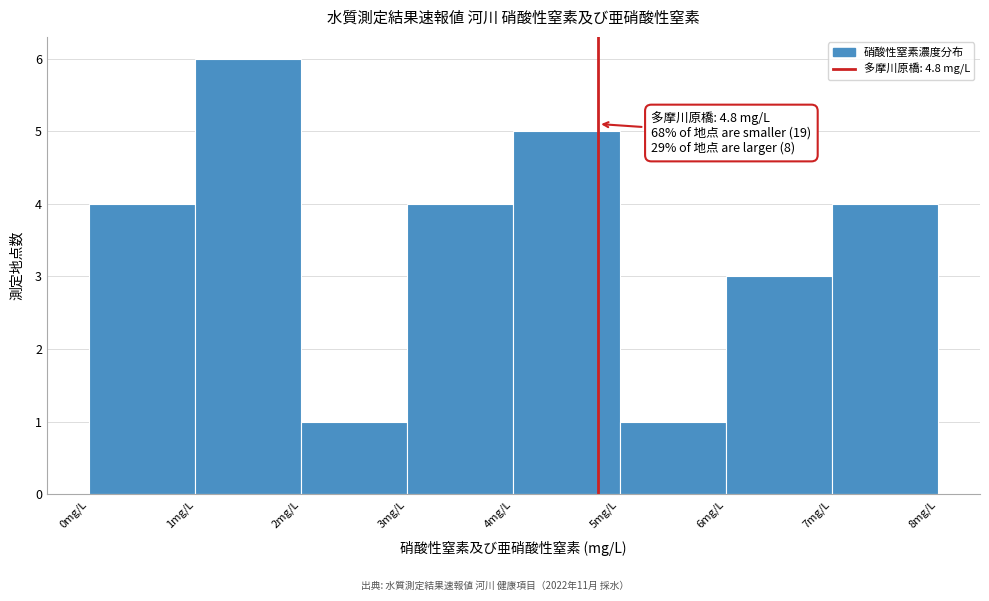

Over which range of the x-axis is the bar tallest?

1 to 2